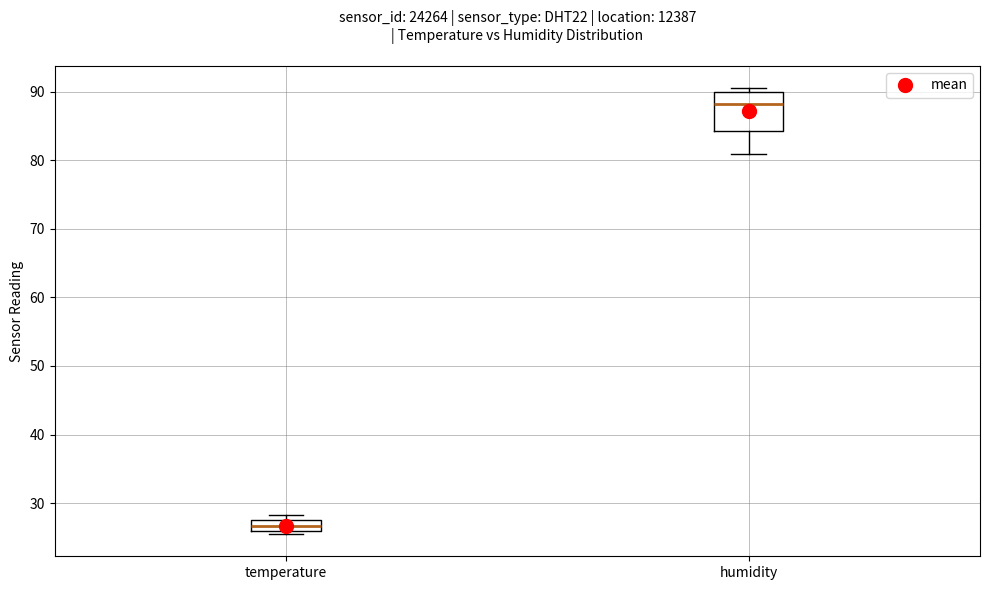

Where is the lower edge of the box for temperature on the y-axis? The values are not printed on the chart, so give them approximately, as read against the axis.

26